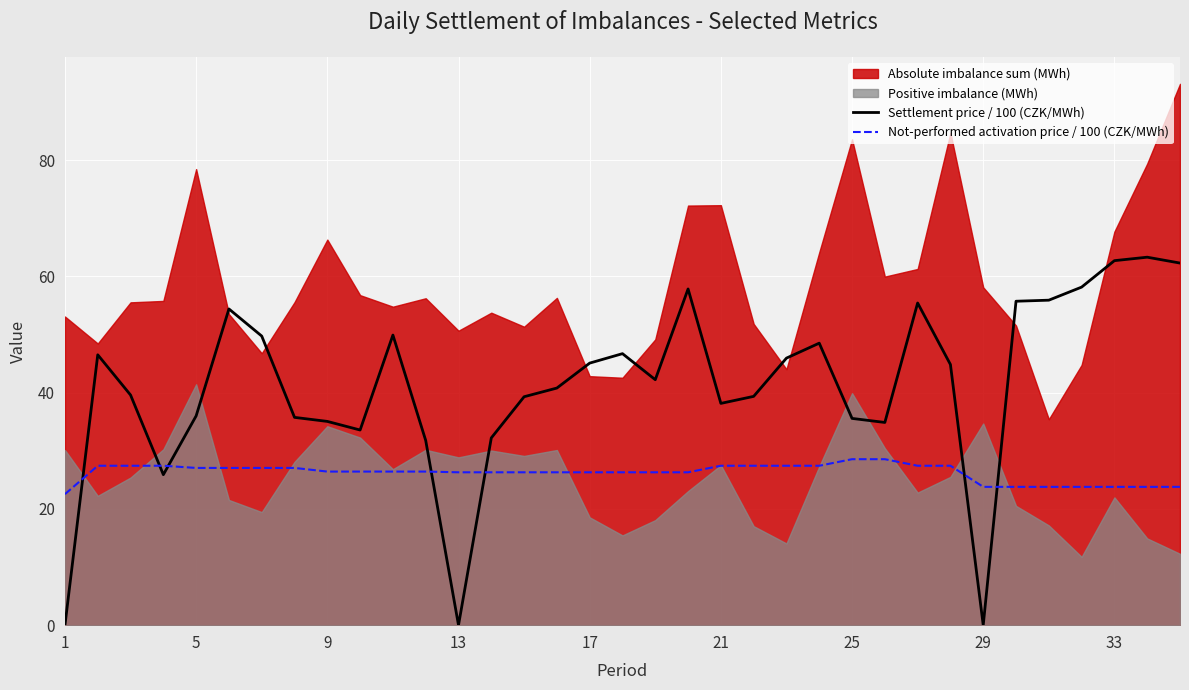

Does the chart display data point markers on the line(s)?

No